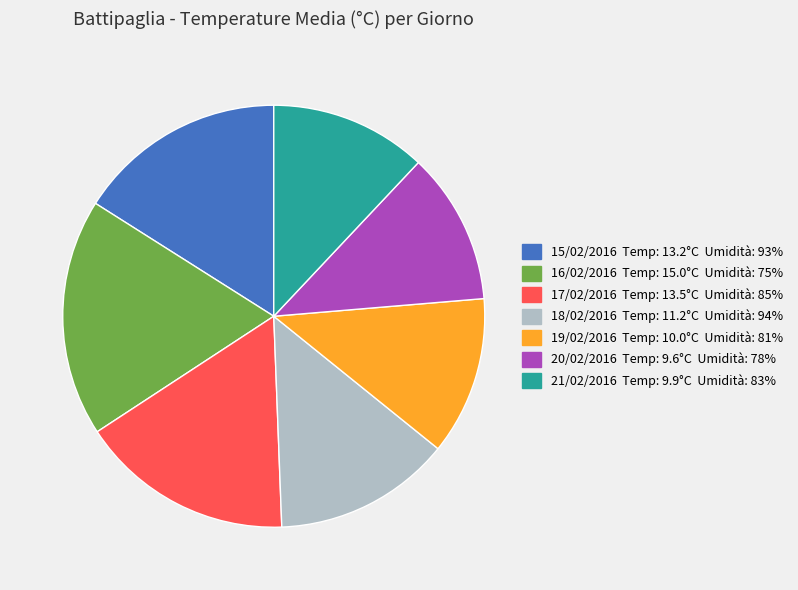

Is there a majority slice in this chart?

No